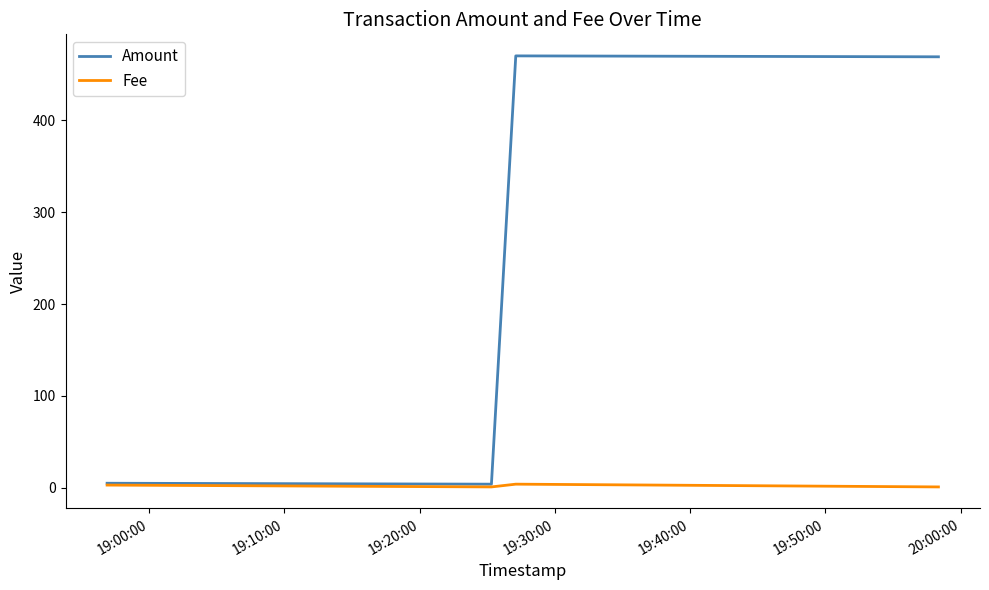

Rank the series by their maximum value, from highest to lowest.

Amount, Fee